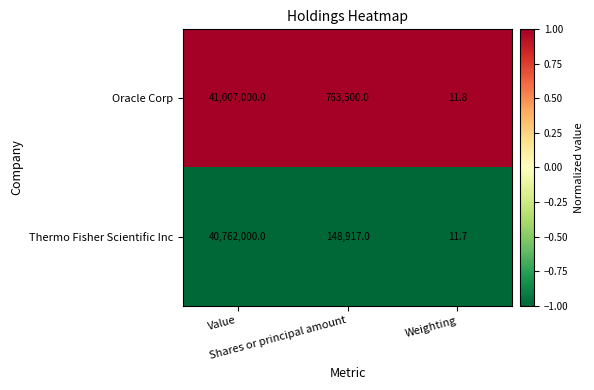

How many data points does each series have?

3